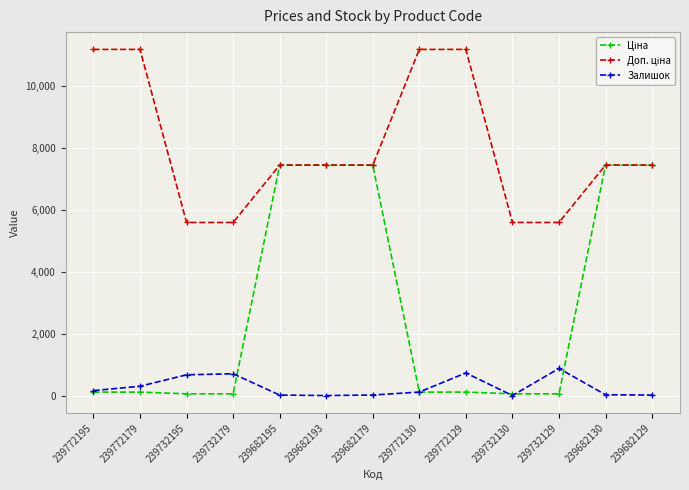

True or false: Залишок has a value of 875.0 at 239732129.

True